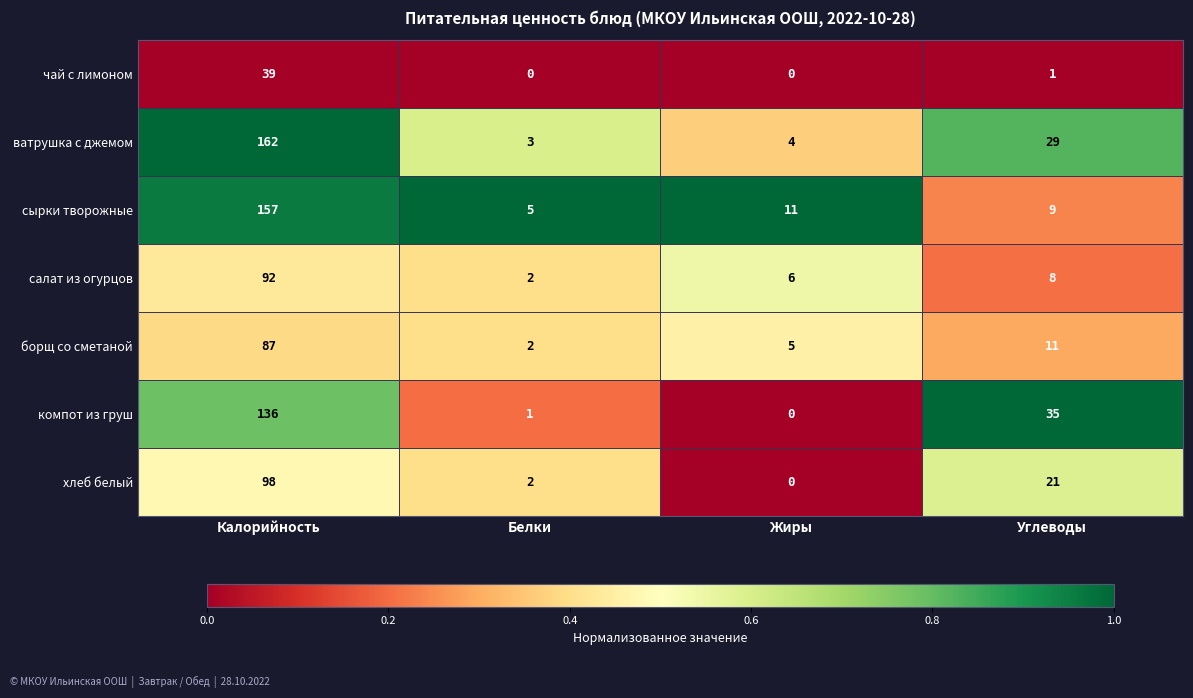

Which series has the widest spread of values?

ватрушка с джемом